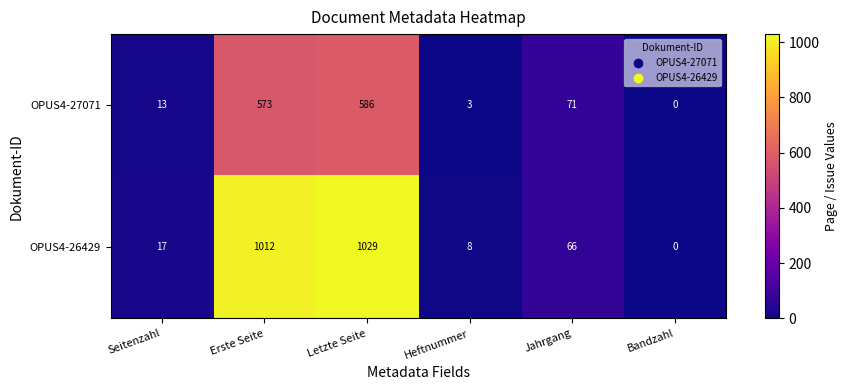

Which series has the largest range (max minus min)?

OPUS4-26429